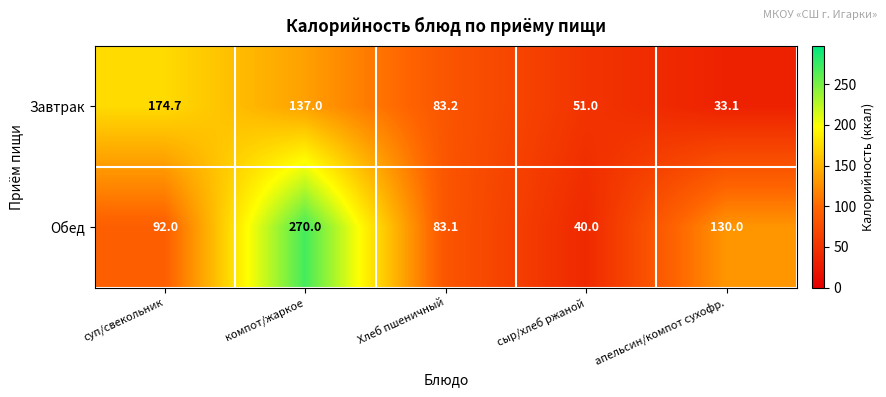

What is the difference between the maximum and minimum values in the Обед series?

230.0